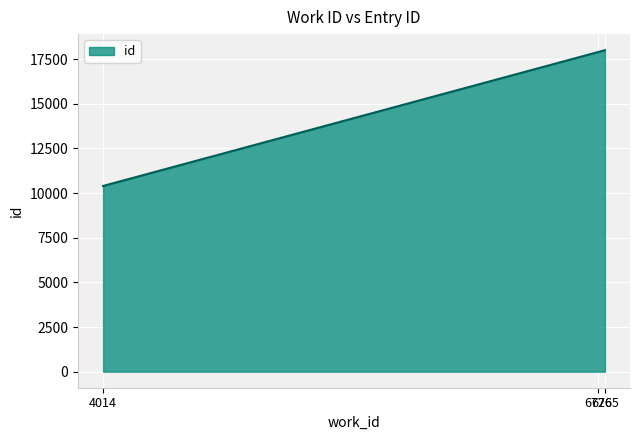

What is the average value?

15432